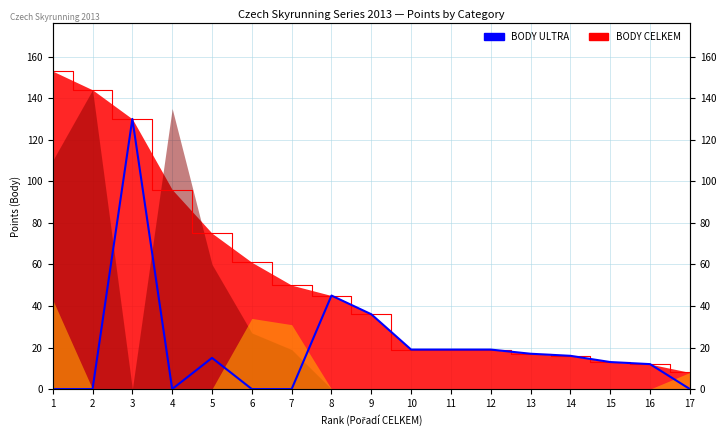

Reading left to right, what are all the values shown in this chart?

1=0	2=0	3=130	4=0	5=15	6=0	7=0	8=45	9=36	10=19	11=19	12=19	13=17	14=16	15=13	16=12	17=0